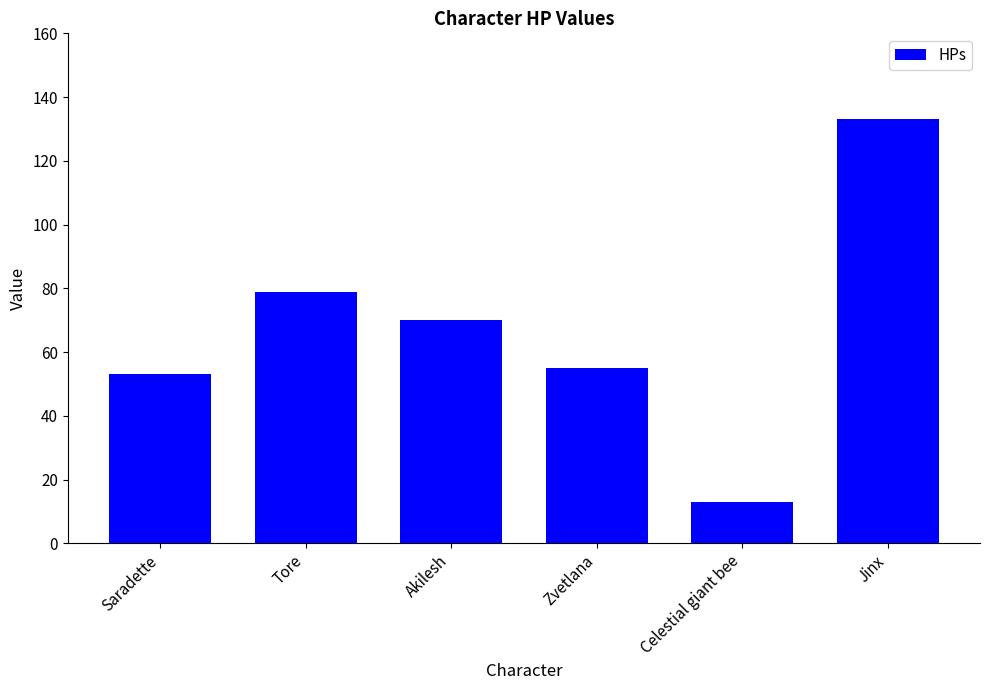

Between Jinx and Zvetlana, which is larger?

Jinx